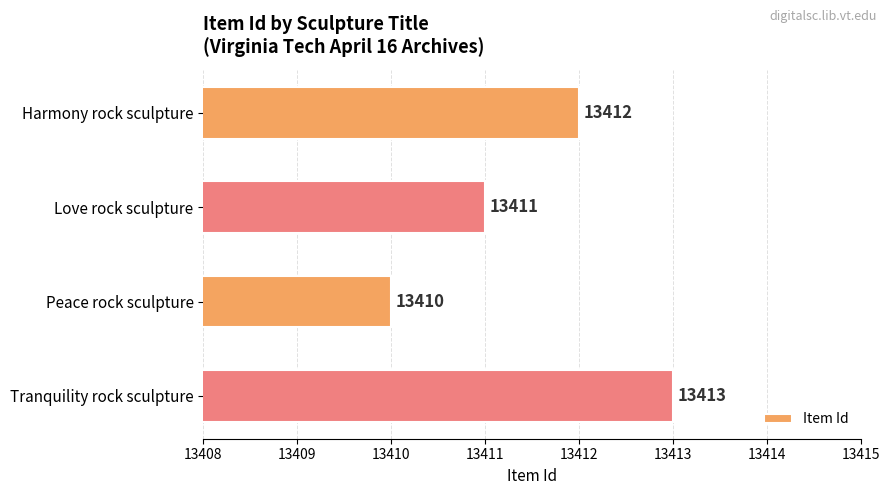

True or false: the data shows 23481 at Love rock sculpture.

False